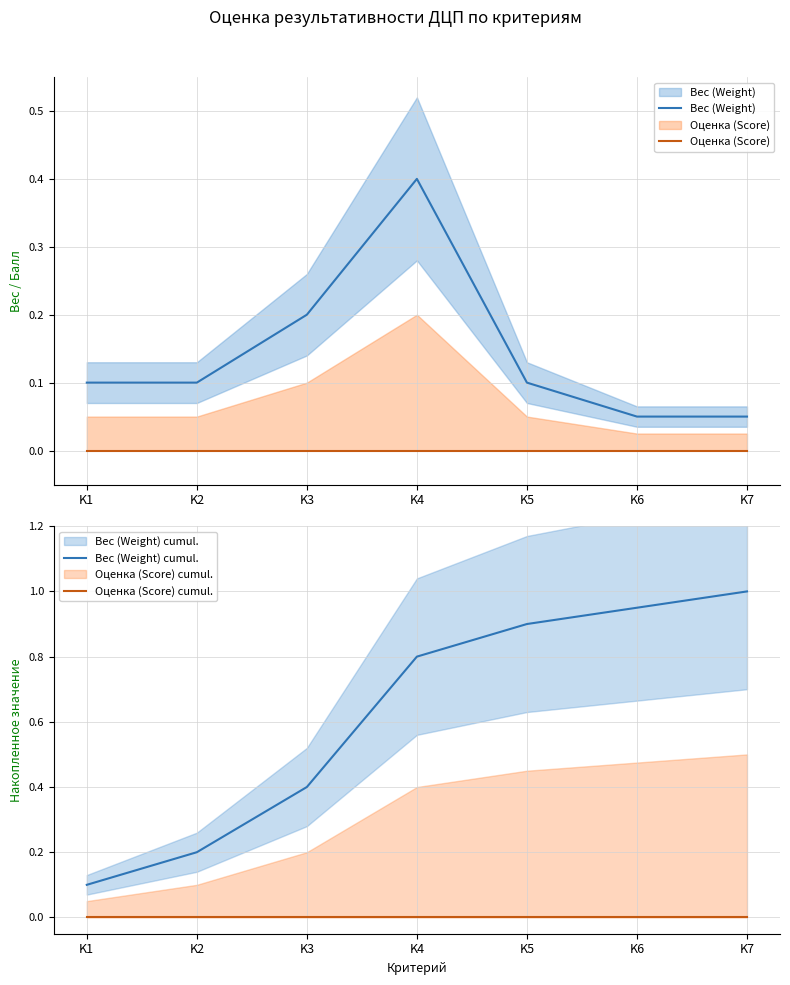

At which category is the sum across all series the highest?

K4